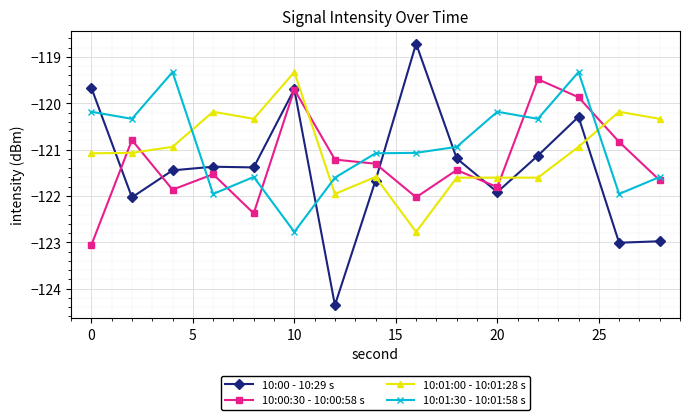

True or false: 10:01:30 - 10:01:58 s has more than 2 points higher than both neighbors.

True